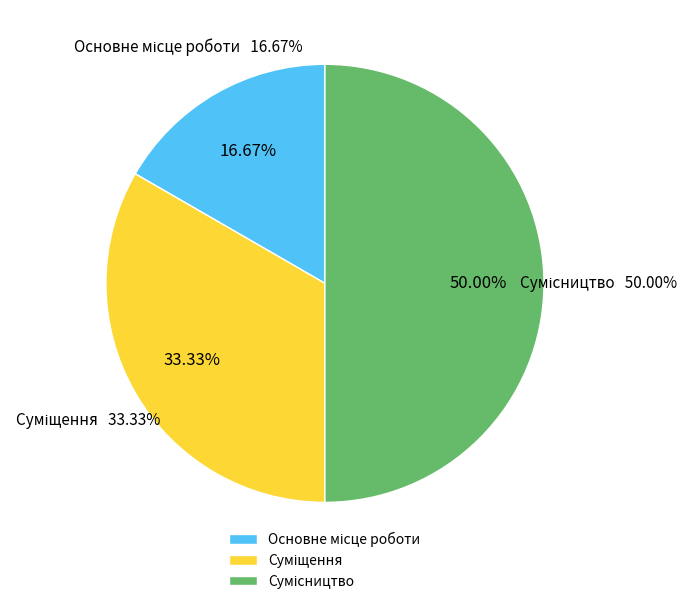

Is the sum of Сумісництво and Суміщення greater than half?

Yes